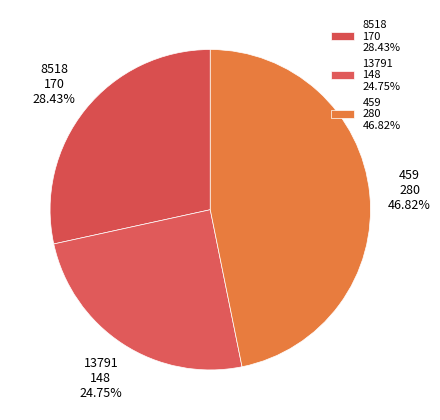

Is there any slice that represents more than half of the pie?

No